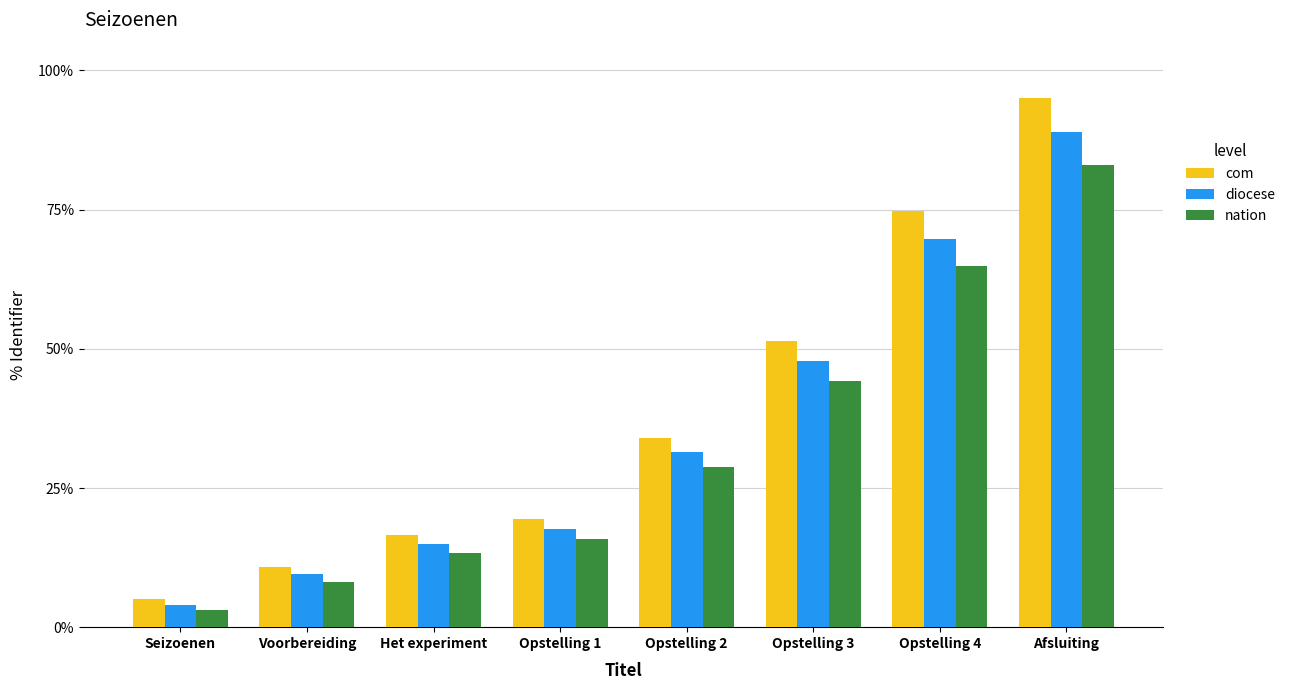

What is the value of the com bar at the 5th from the left?

34.0